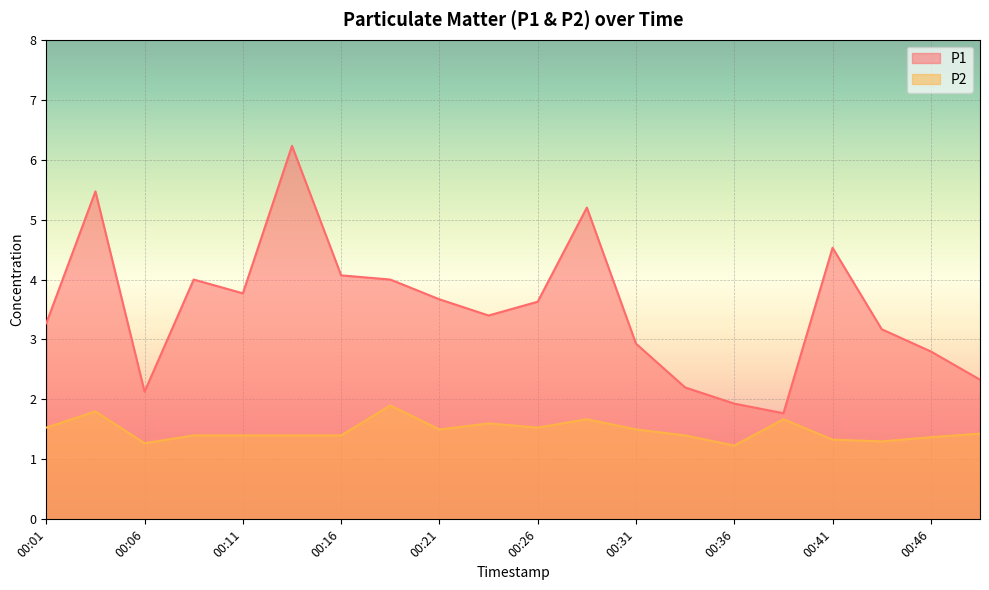

How many interior local valleys does the P1 series have?

4